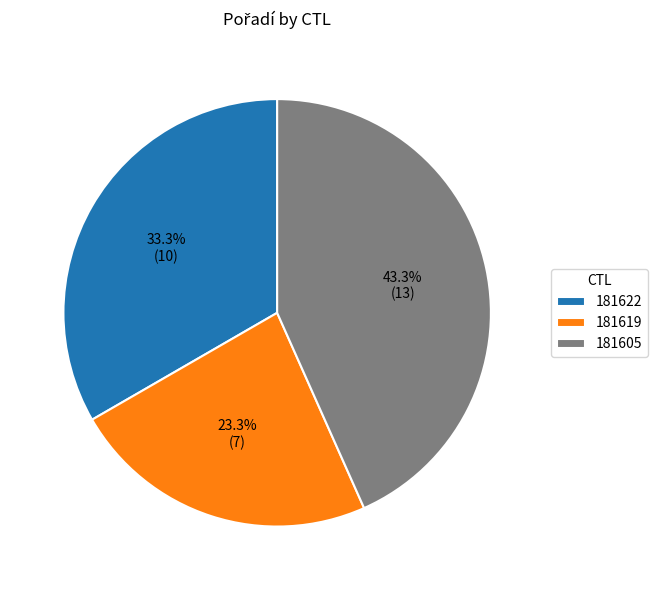

How many slices are in this pie chart?

3